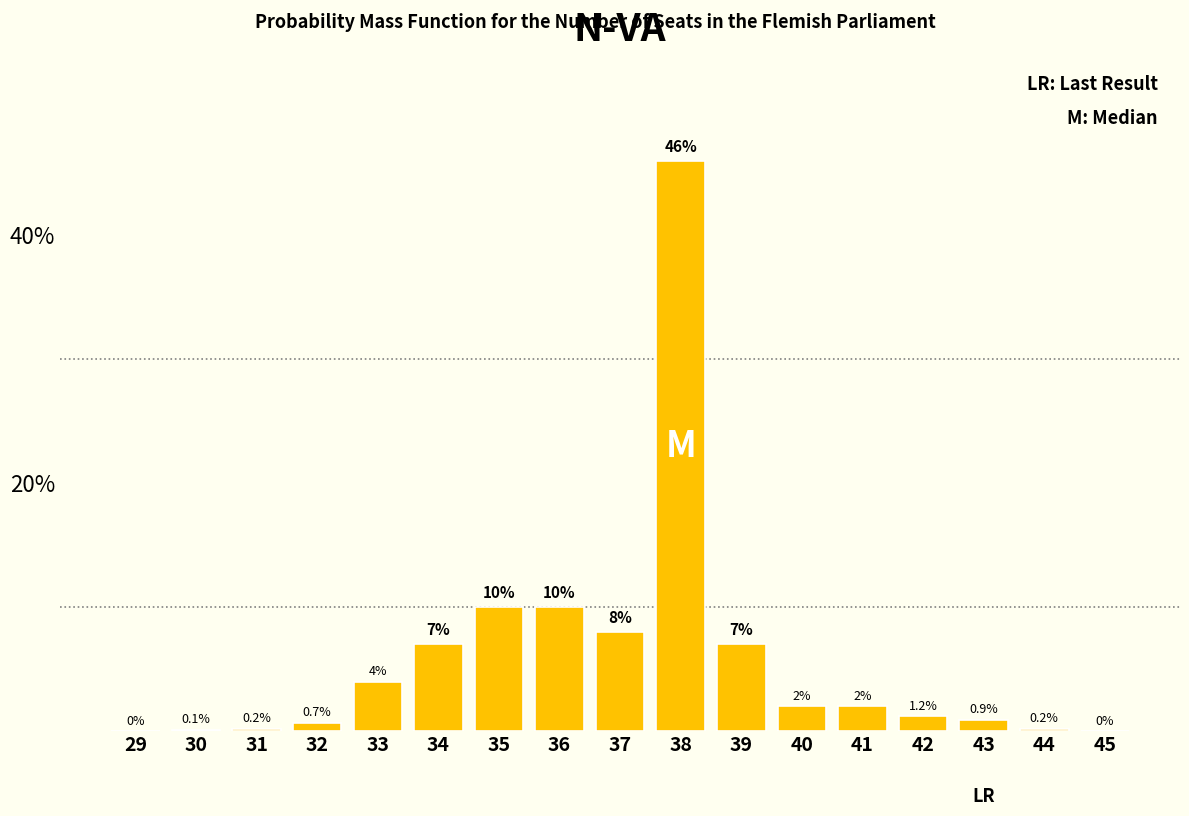

Reading right to left, extract all data points from this chart.

45=0.0	44=0.2	43=0.9	42=1.2	41=2.0	40=2.0	39=7.0	38=46.0	37=8.0	36=10.0	35=10.0	34=7.0	33=4.0	32=0.7	31=0.2	30=0.1	29=0.0